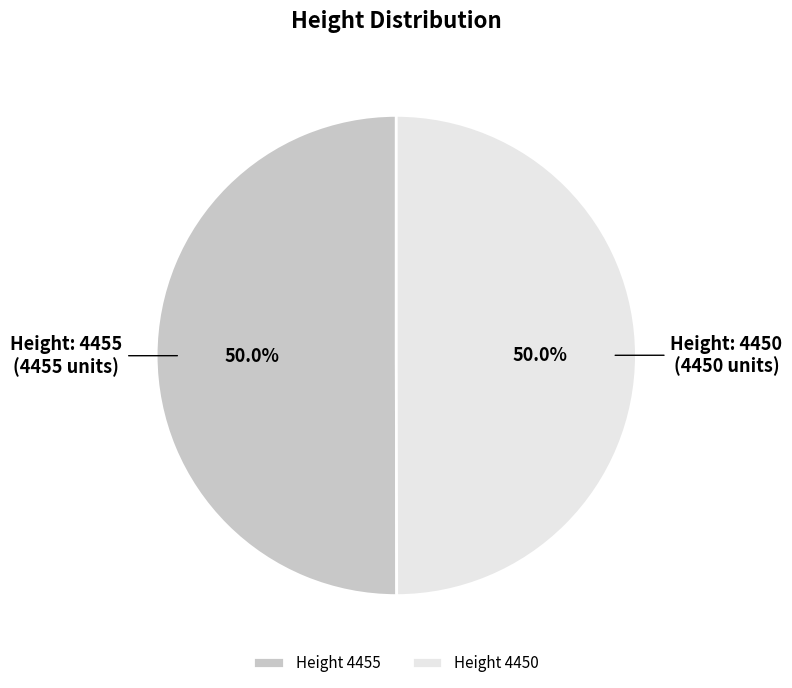

Approximately how many times larger is the value at Height 4450 compared to Height 4455?

1.0